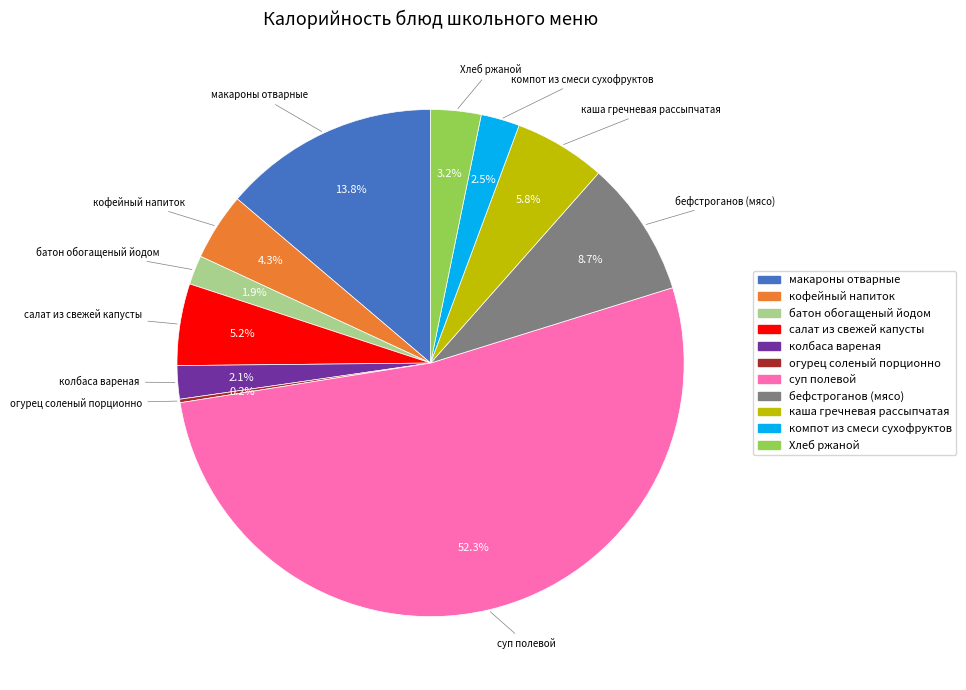

Is there a majority slice in this chart?

Yes